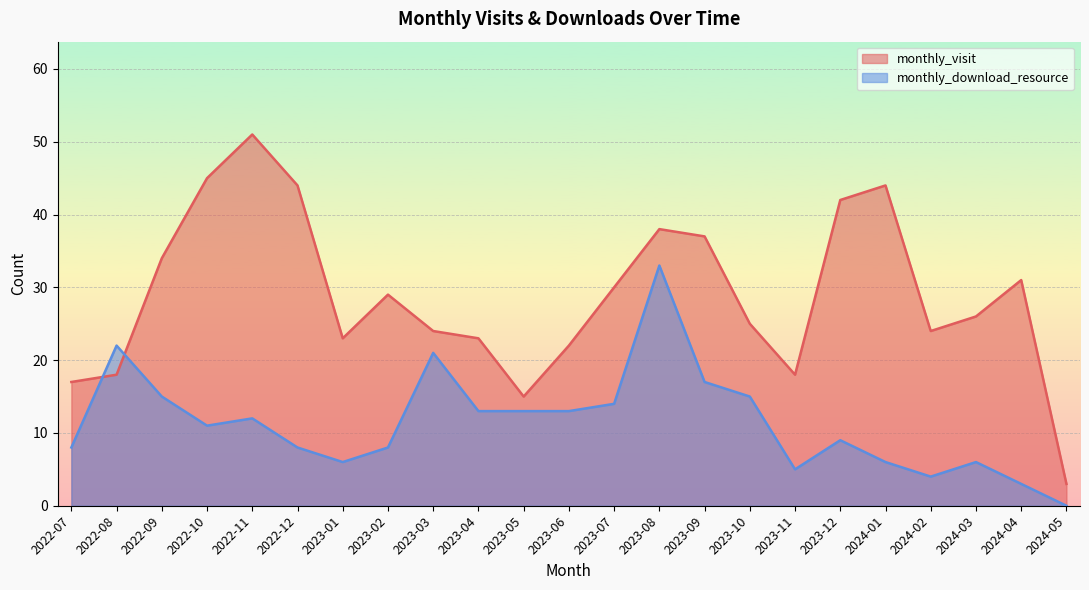

True or false: monthly_download_resource has a value of 9 at 2023-12.

True